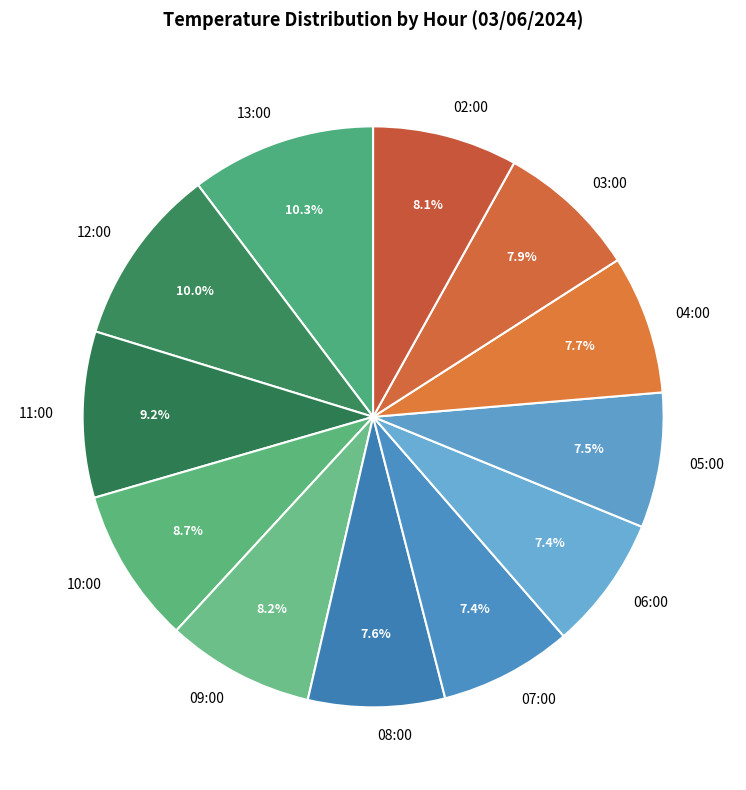

Does 10:00 represent more than half of the total?

No